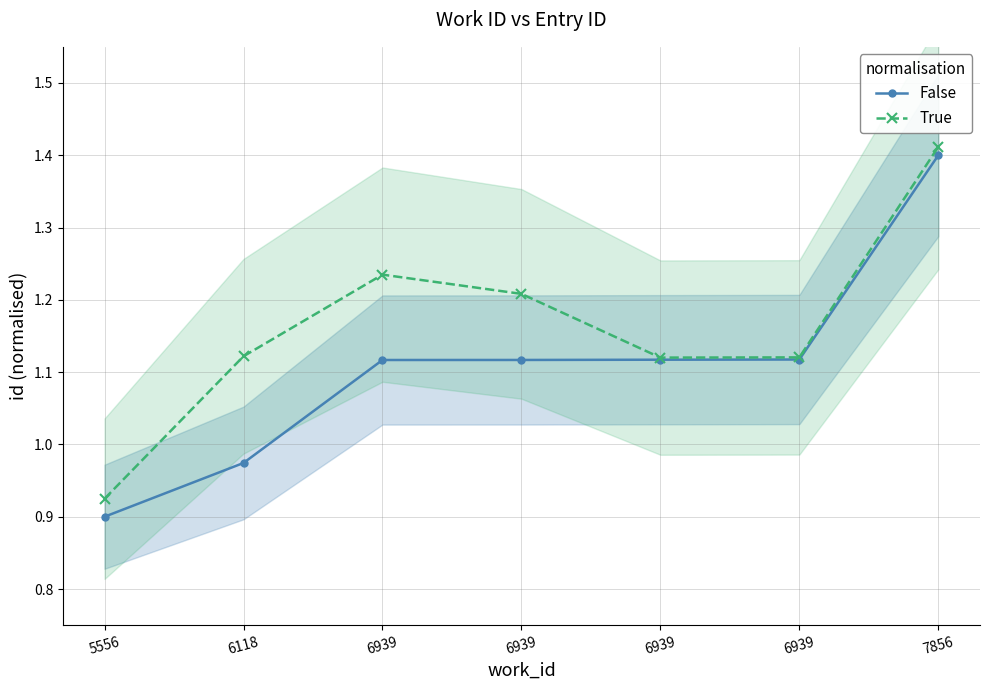

Reading left to right, what are all the values shown in this chart?

False: 0.9	1.0	1.1	1.1	1.1	1.1	1.4
True: 0.9	1.1	1.2	1.2	1.1	1.1	1.4